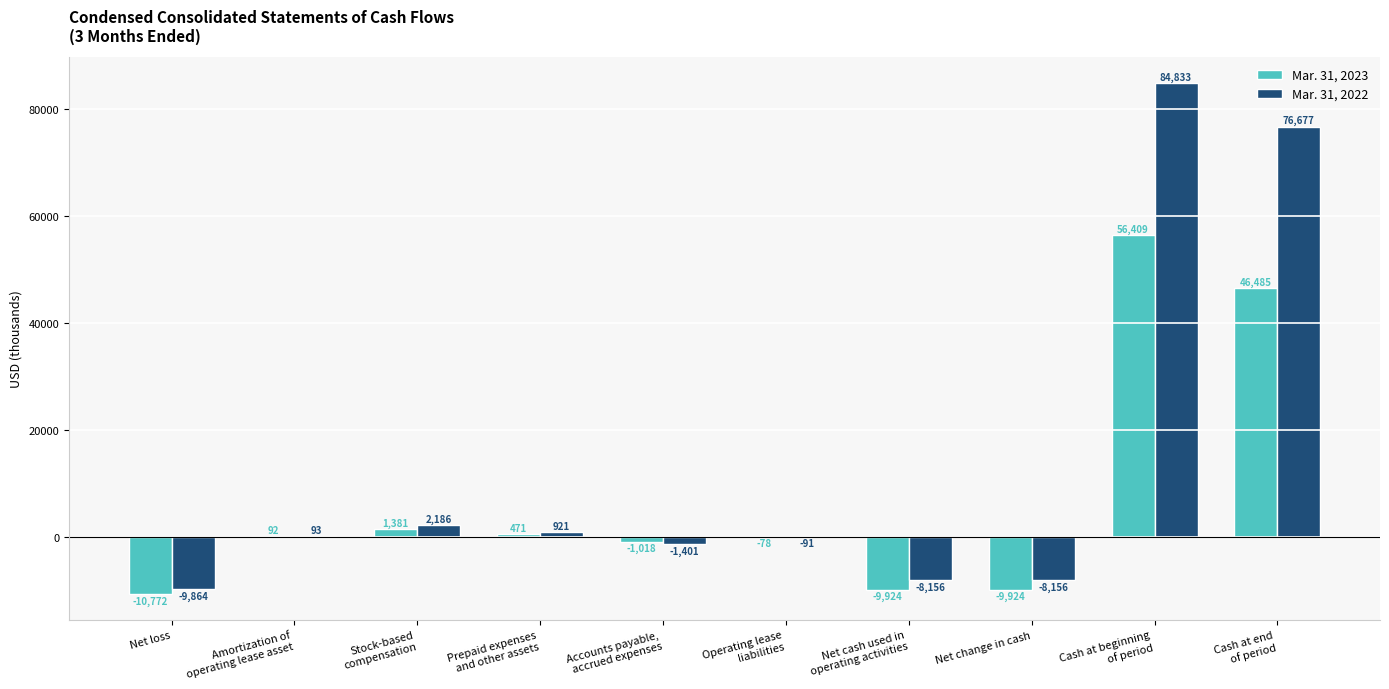

What is the total value across all series at Net change in cash?

-18080